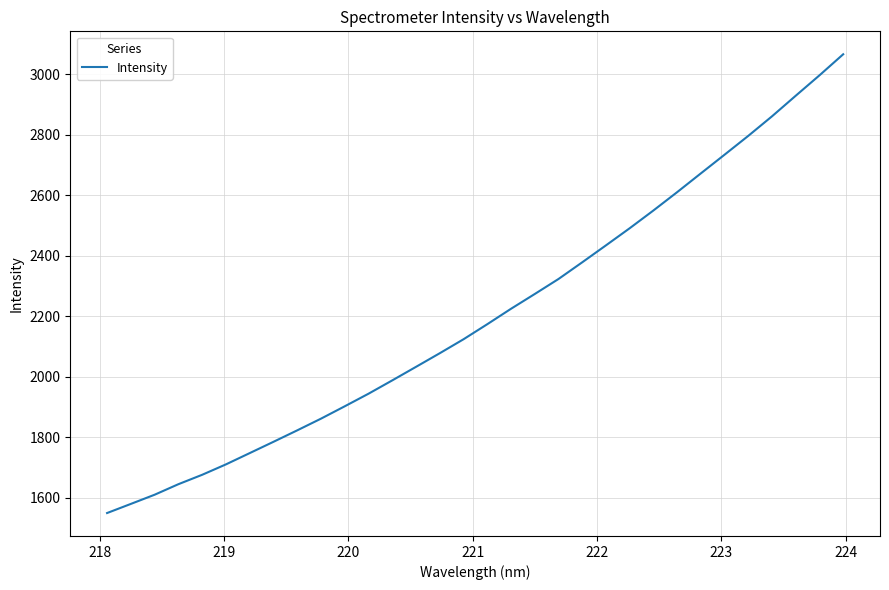

What is the smallest value displayed?

1548.8